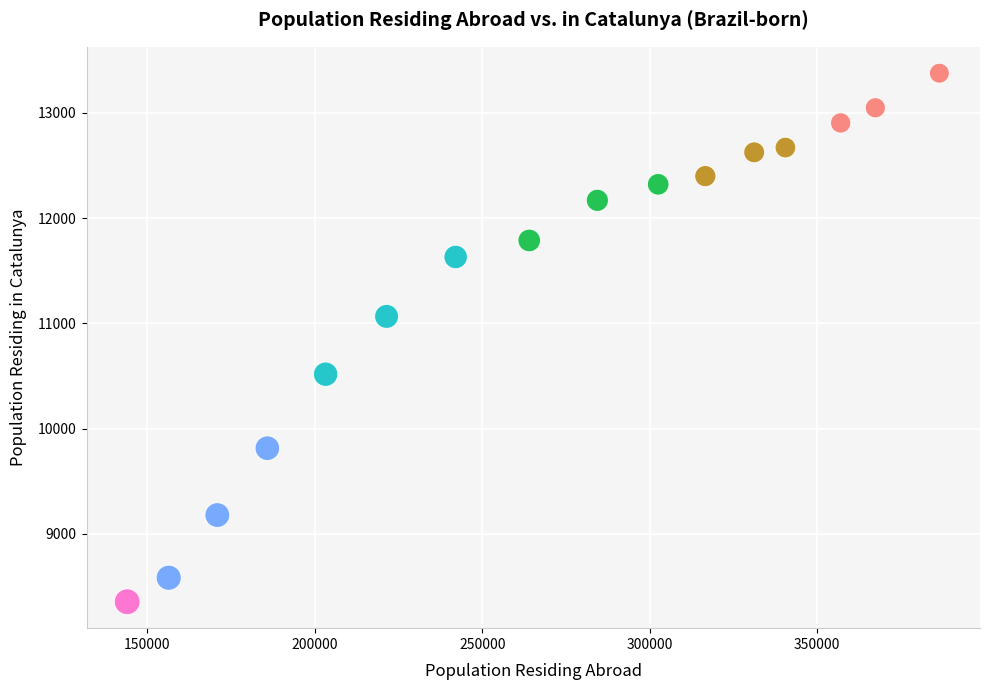

What is the range of X values (max minus min)?

242484